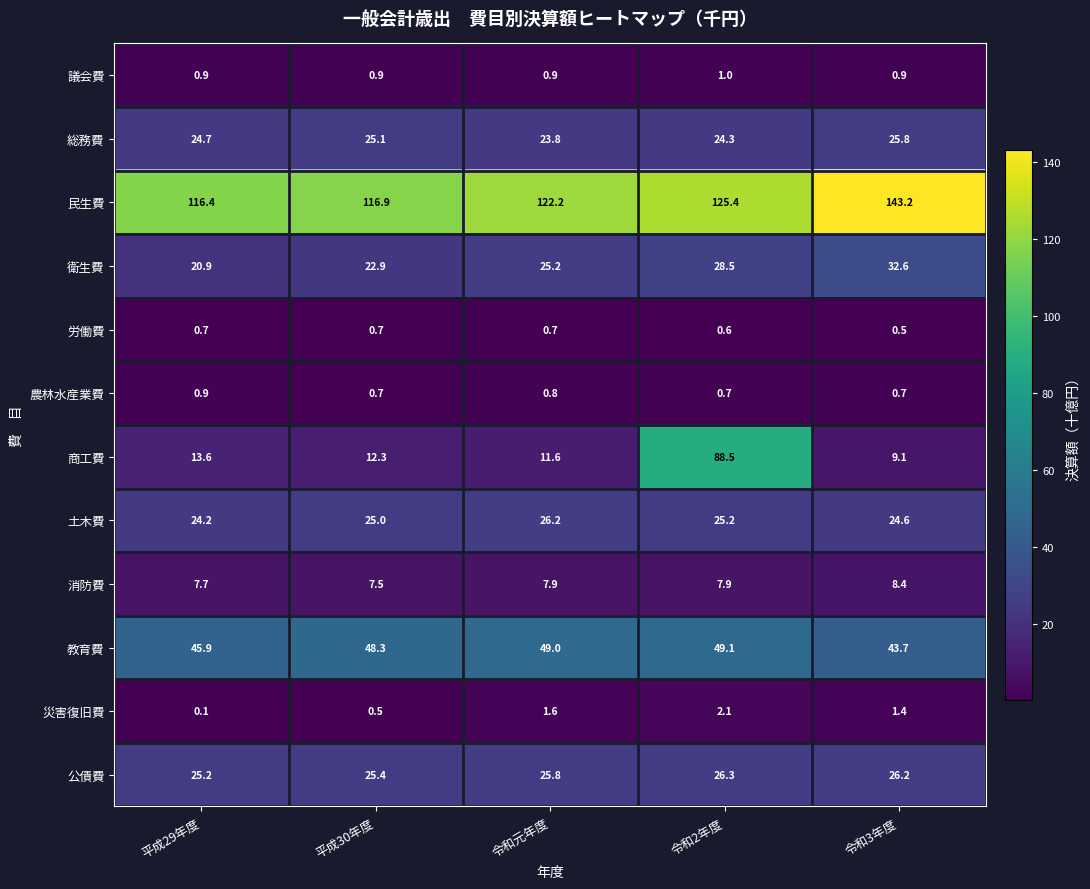

List the series in order of their peak value, lowest first.

労働費, 農林水産業費, 議会費, 災害復旧費, 消防費, 総務費, 土木費, 公債費, 衛生費, 教育費, 商工費, 民生費